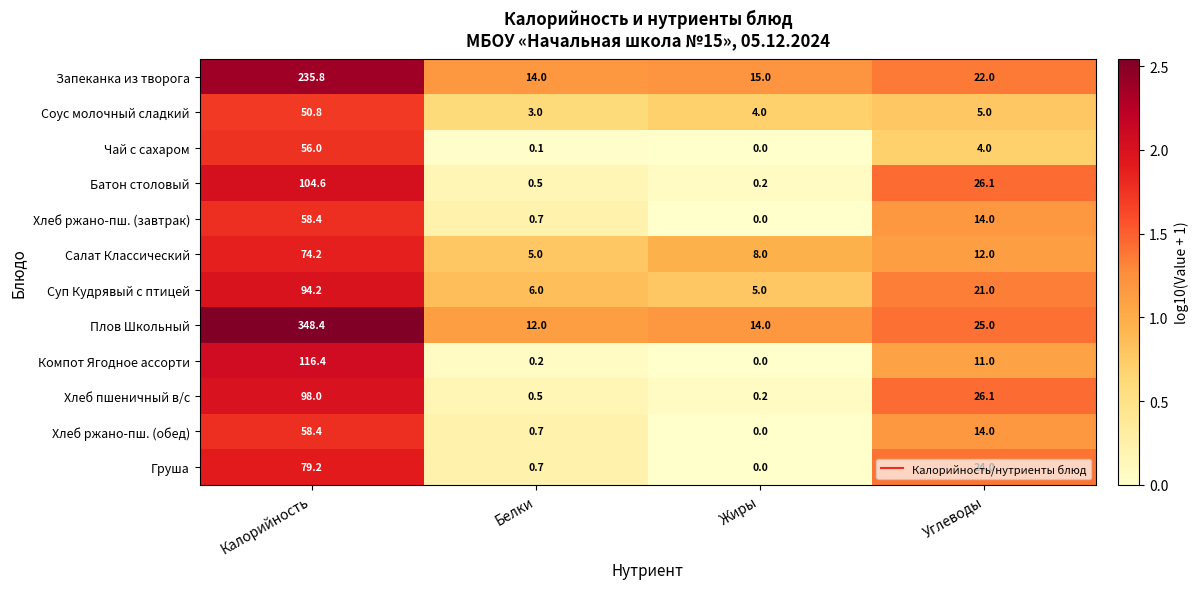

The value of Хлеб пшеничный в/с at Калорийность is 68.4. True or false?

False